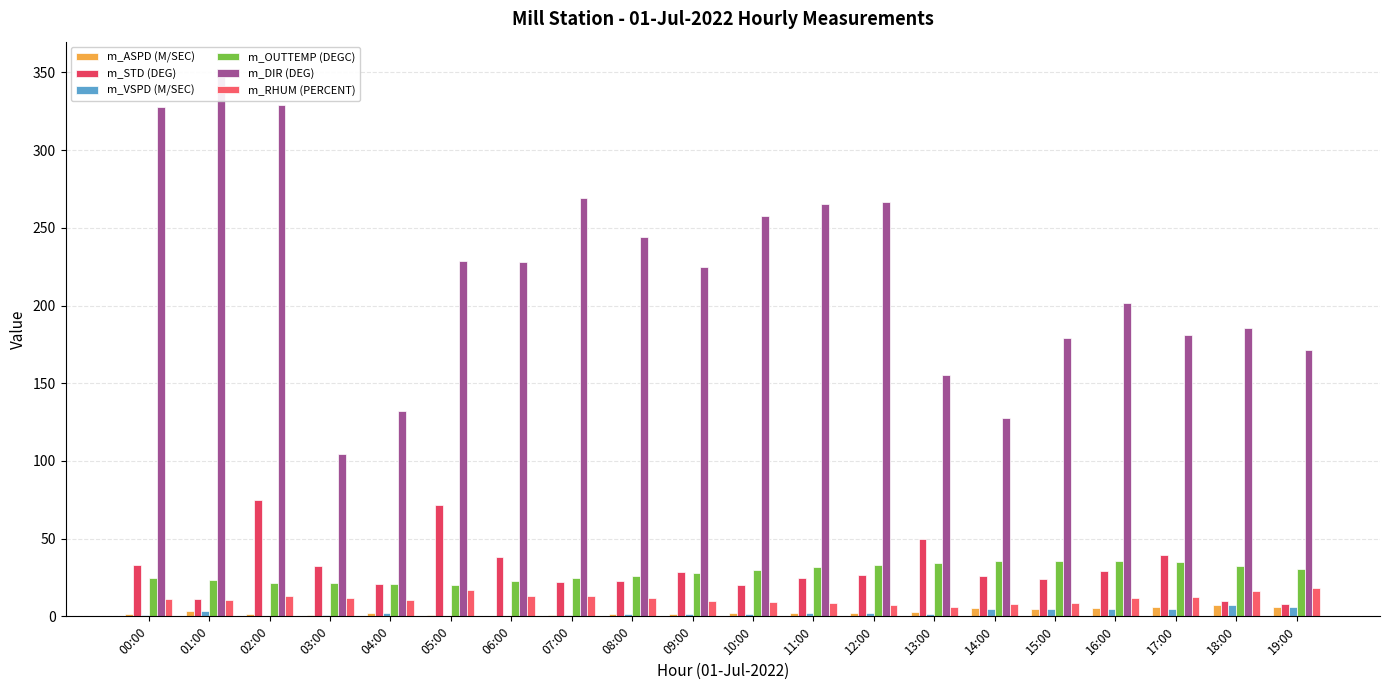

Between 13:00 and 03:00, which is larger?

13:00